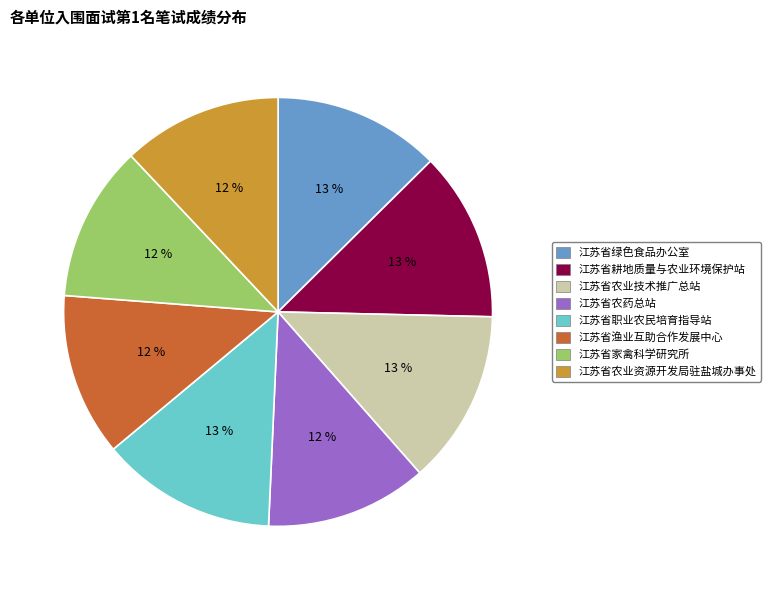

How many segments does this pie chart have?

8